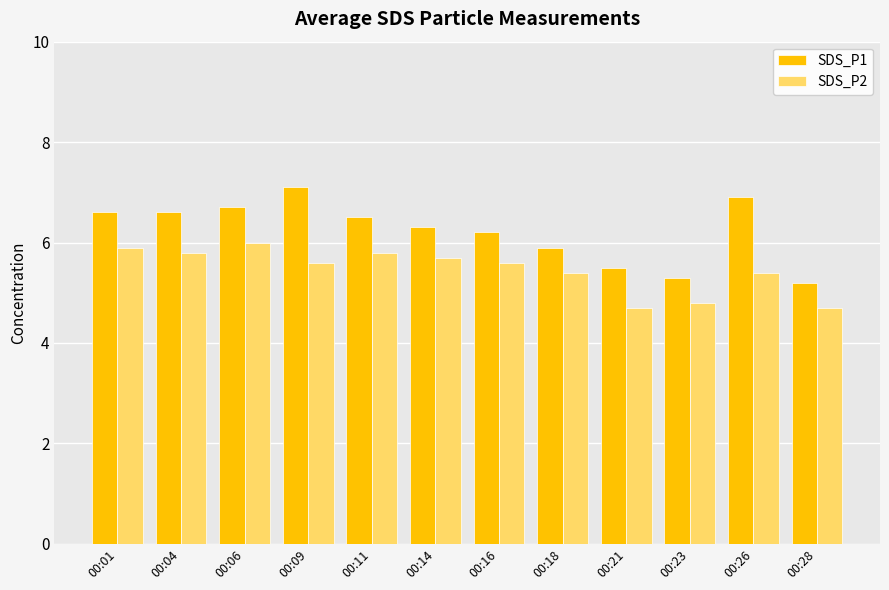

Where does the SDS_P1 series first go above 6?

00:01